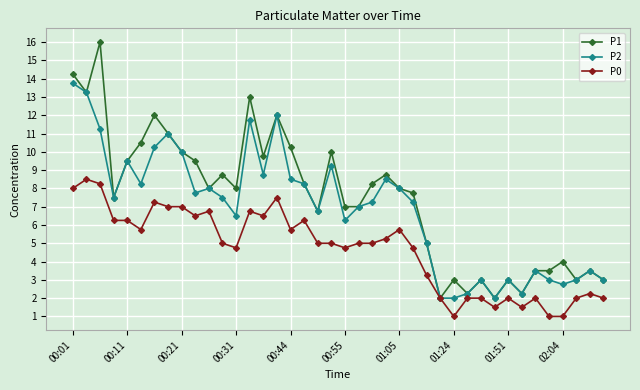

Which series has the widest spread of values?

P1